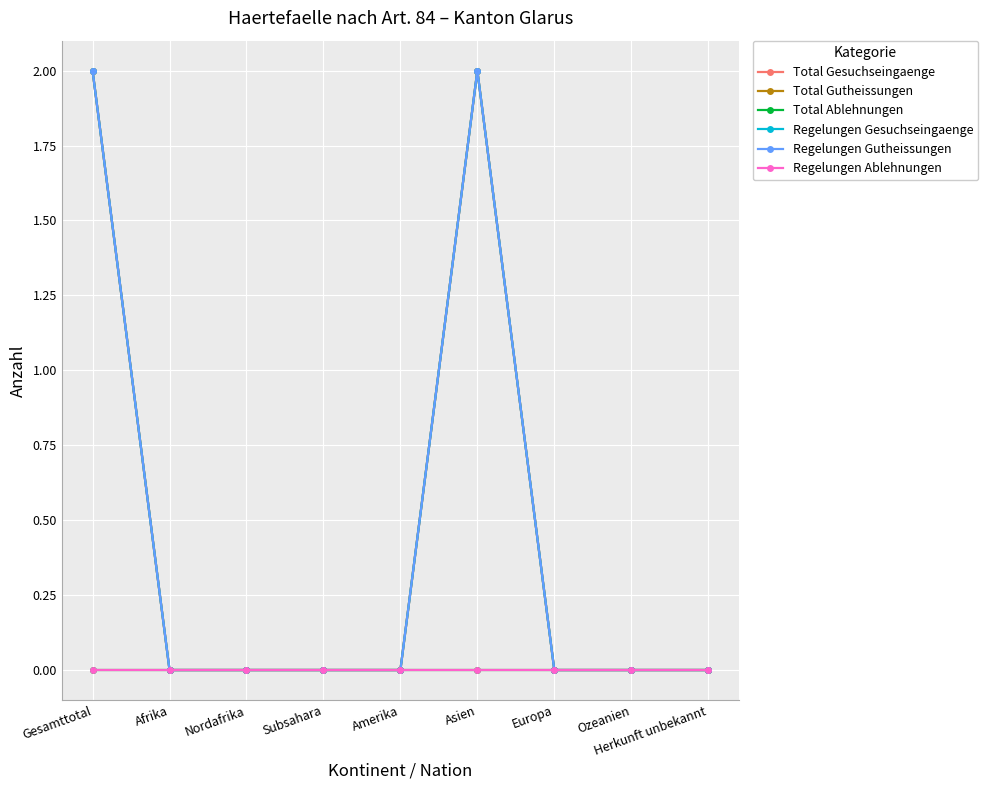

What is the label of the 6th point from the right?

Subsahara